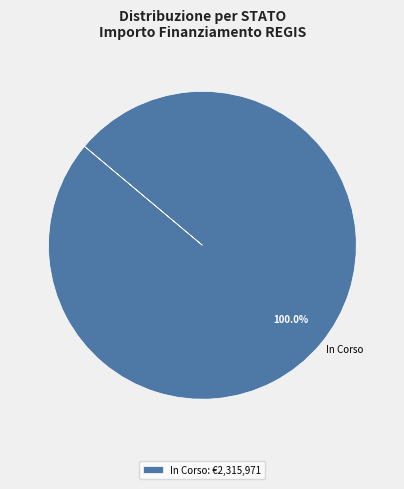

Does In Corso represent more than half of the total?

Yes